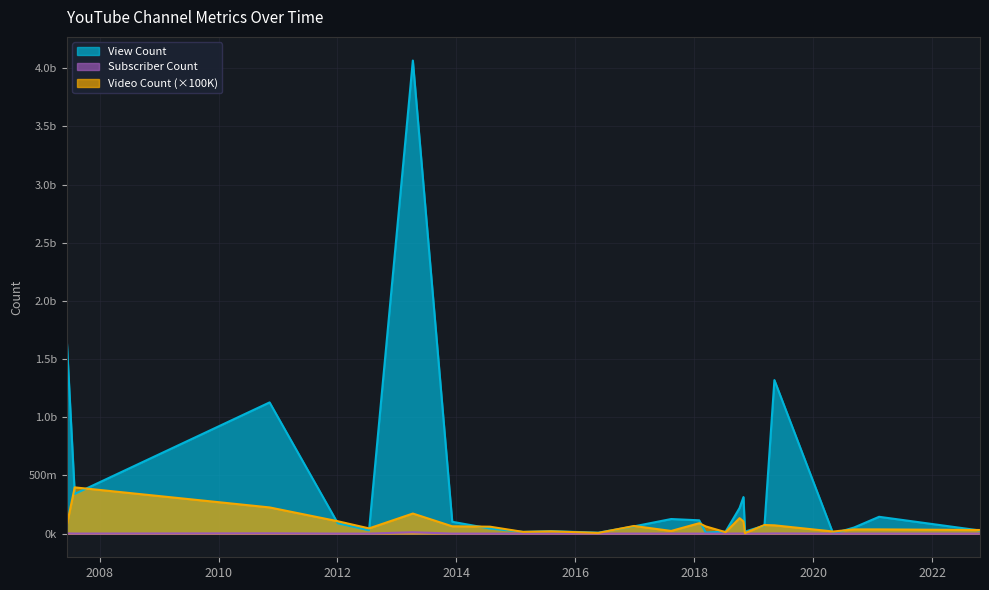

How many series are shown in this chart?

3